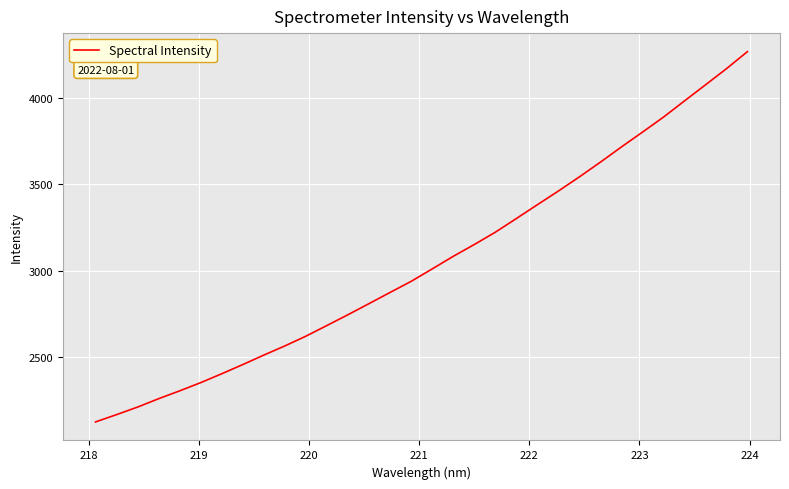

What is the smallest value displayed?

2126.9